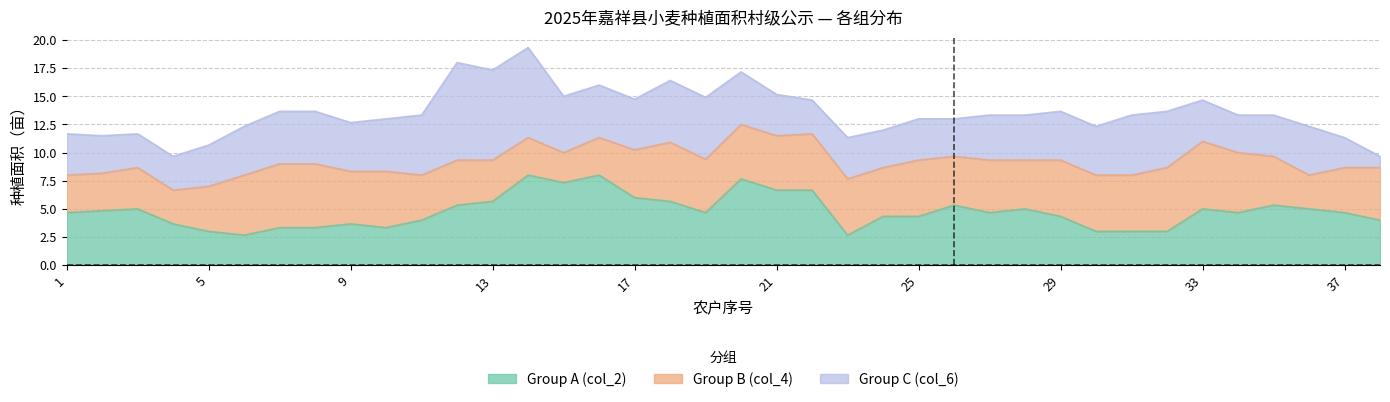

Where is Group B (col_4) nearest to the value 5?

10